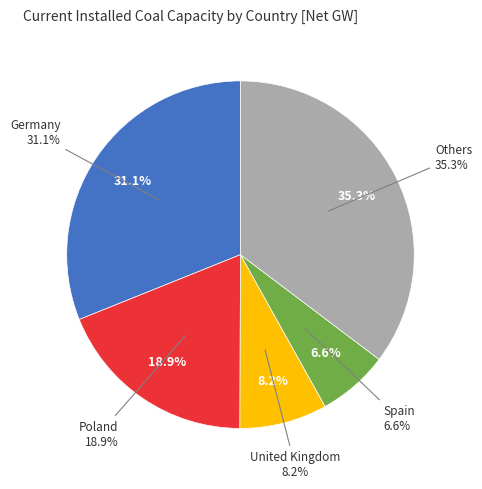

The Hungary slice represents 11% of the pie. True or false?

False